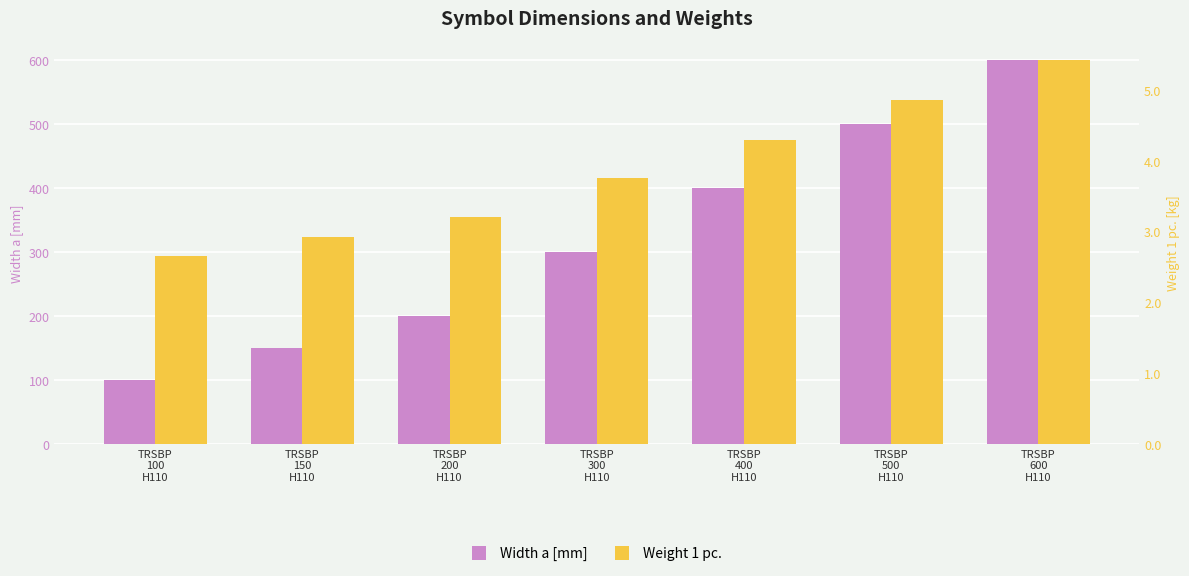

Which series has the widest spread of values?

Width a [mm]